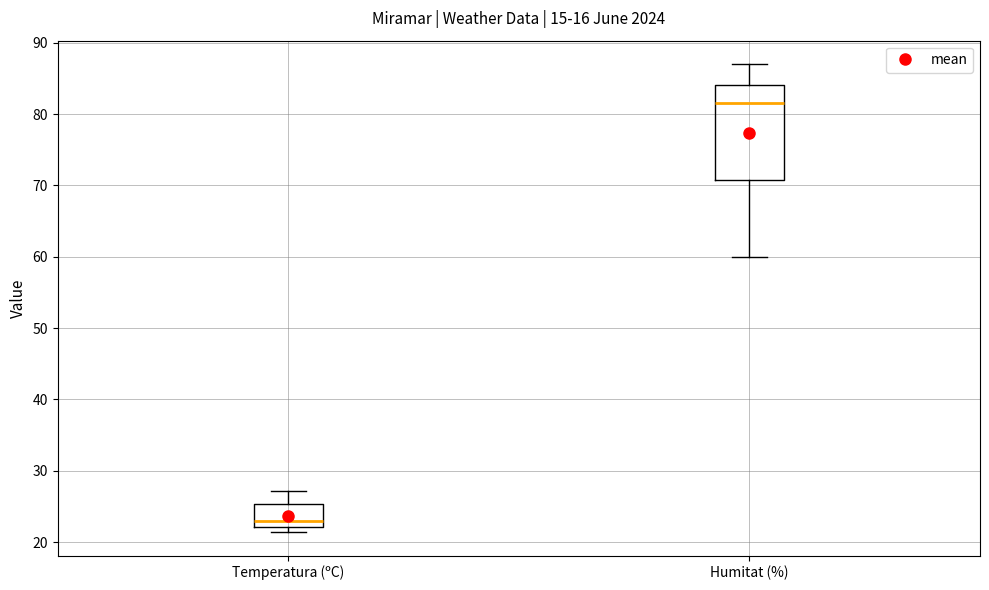

Which box is the tallest, from its lower edge to its upper edge?

Humitat (%)